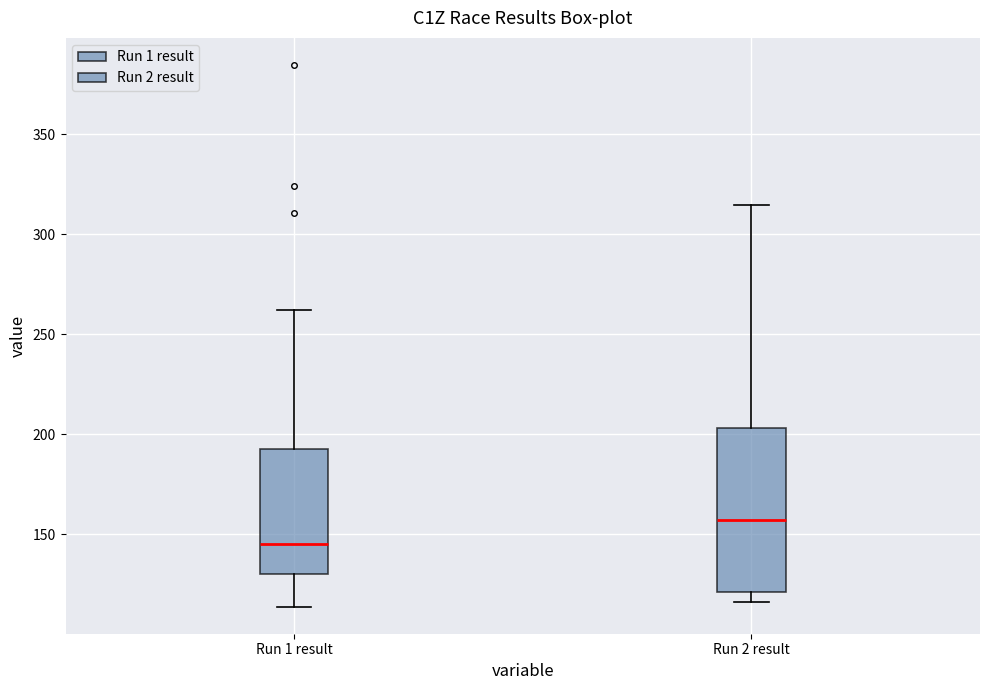

Where is the upper edge of the box for Run 2 result on the y-axis? The values are not printed on the chart, so give them approximately, as read against the axis.

205